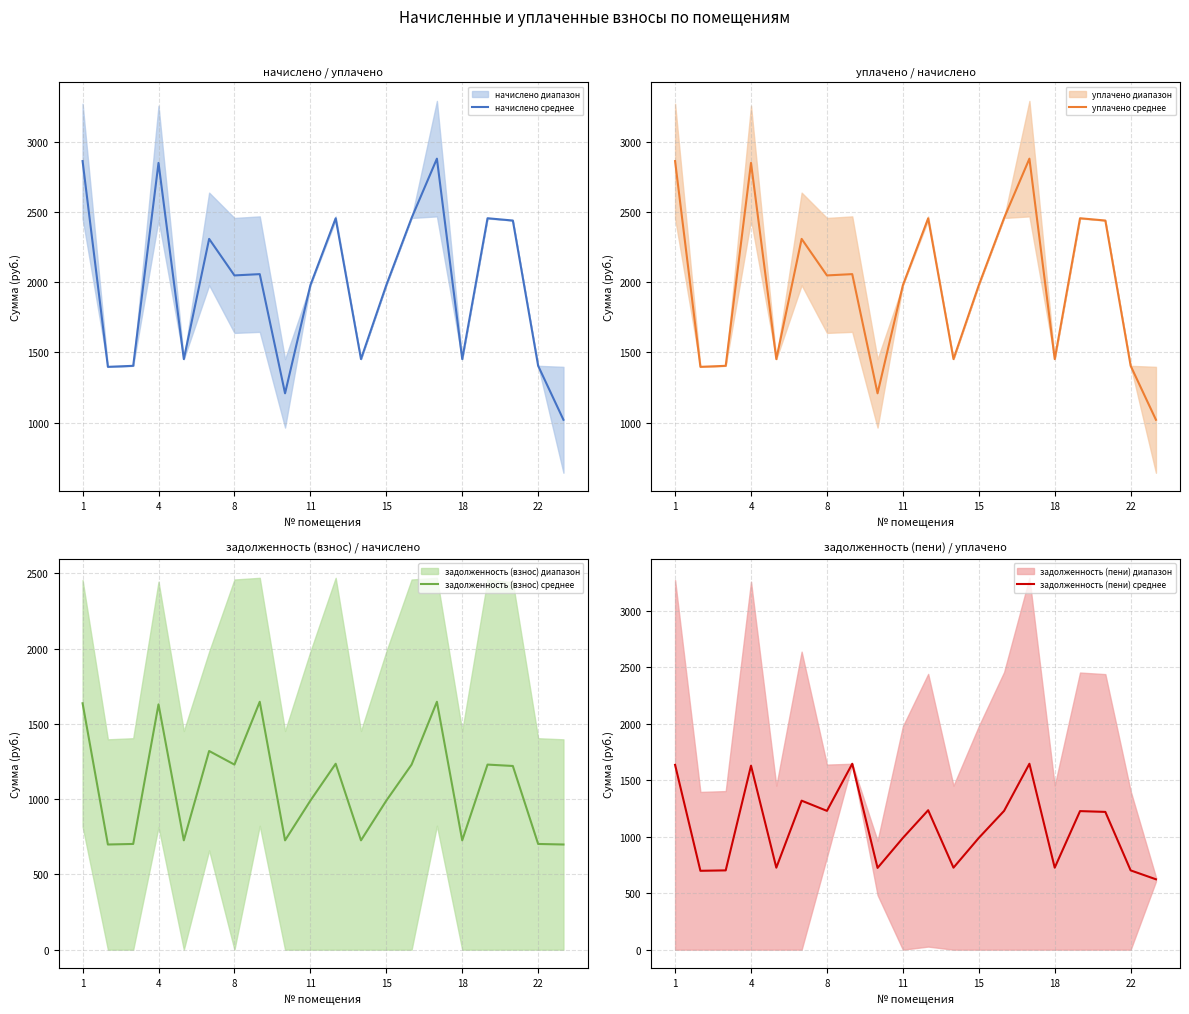

What is the value of the уплачено среднее point at the 2nd from the left?

1397.4